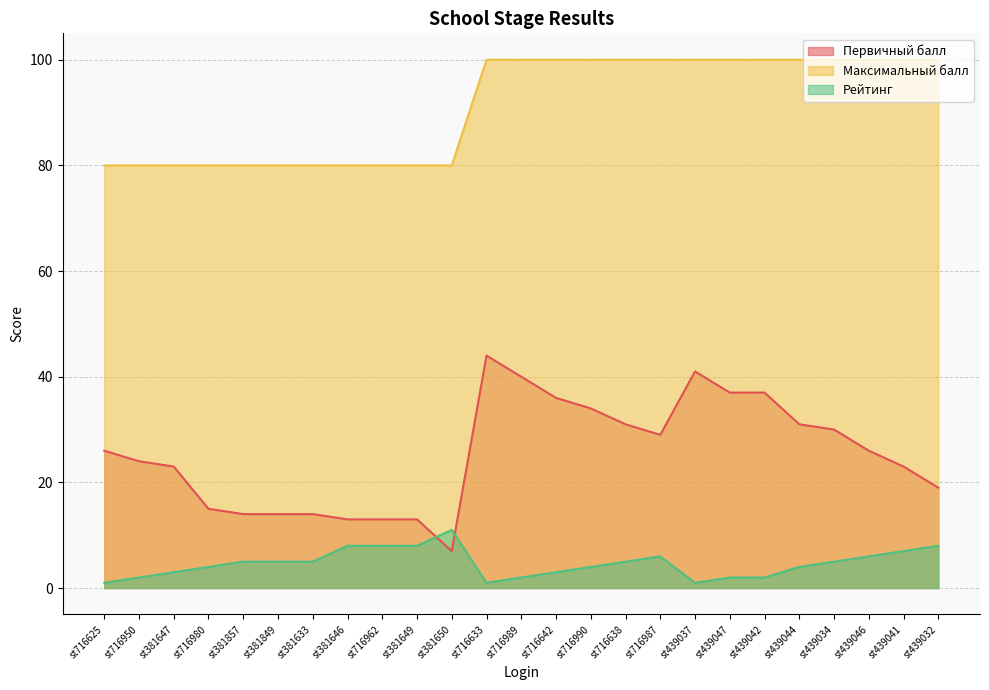

The value of Максимальный балл at st716950 is 42. True or false?

False